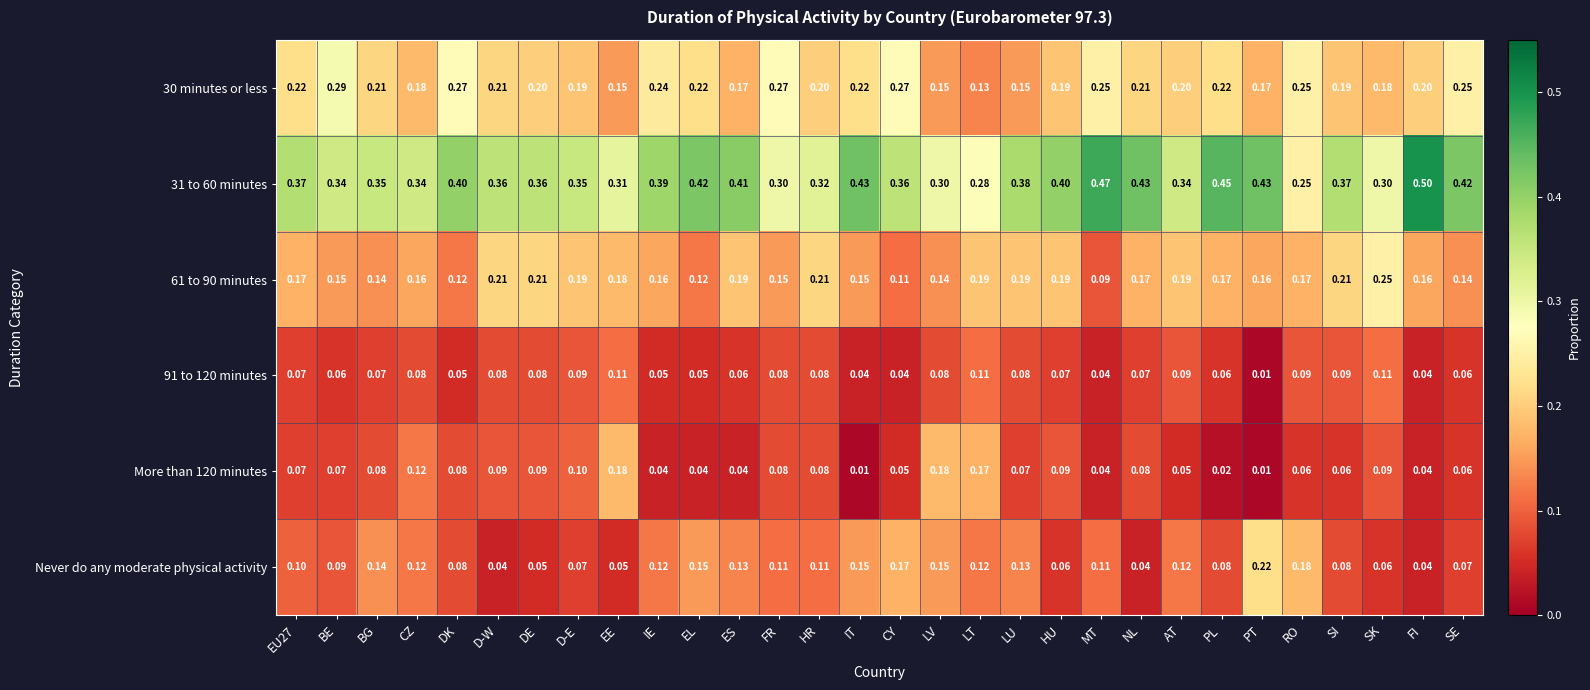

Is the value of 31 to 60 minutes at BG greater than the value of 61 to 90 minutes at FR?

Yes